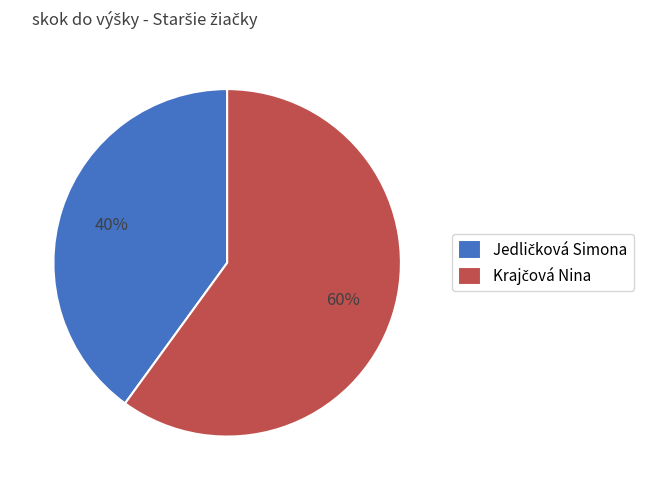

Is there a majority slice in this chart?

Yes